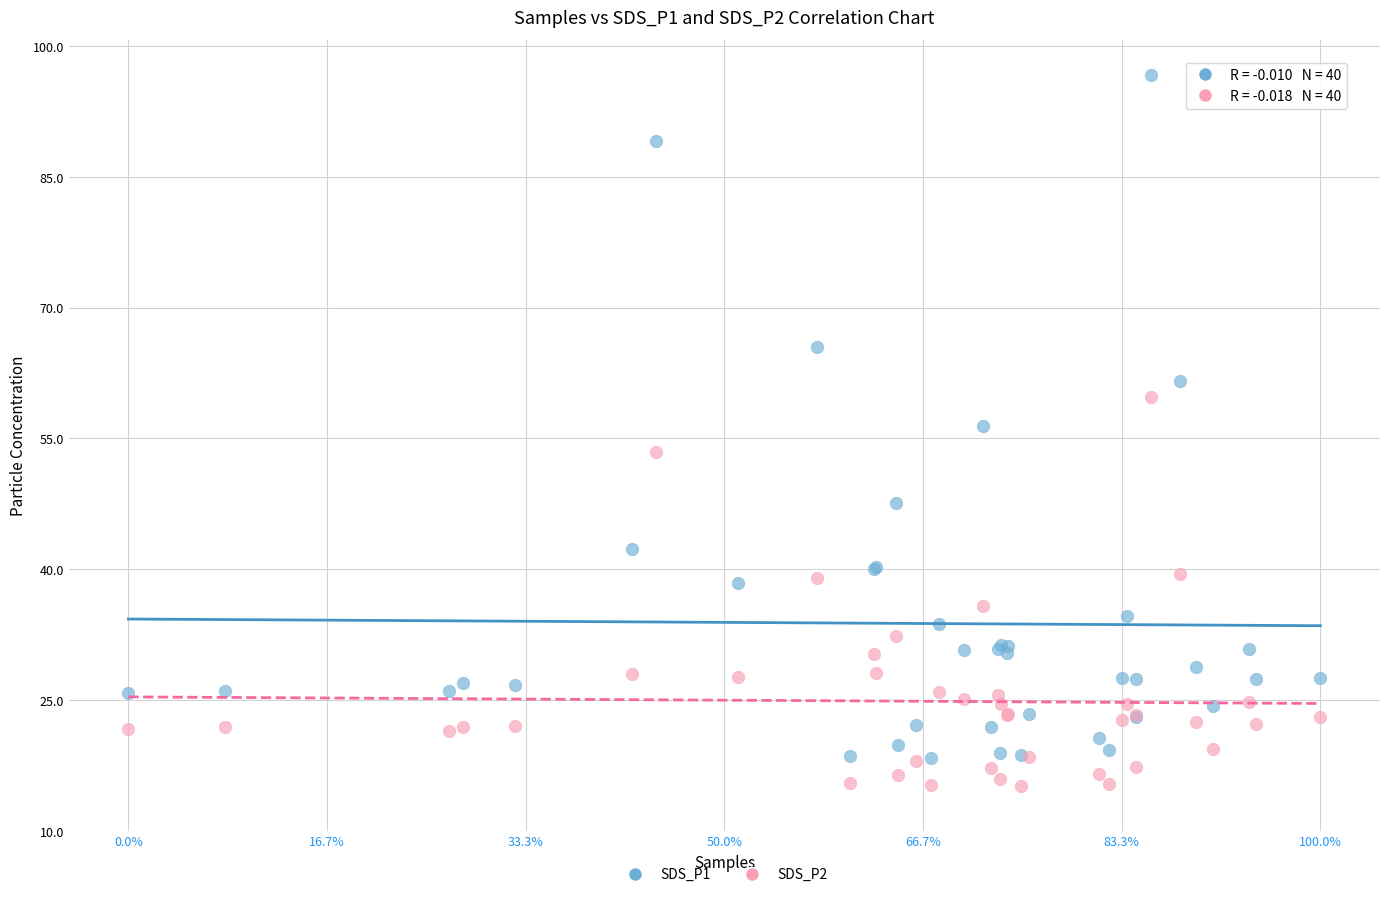

What is the X range (max minus min) for the scatter plot?

1.0